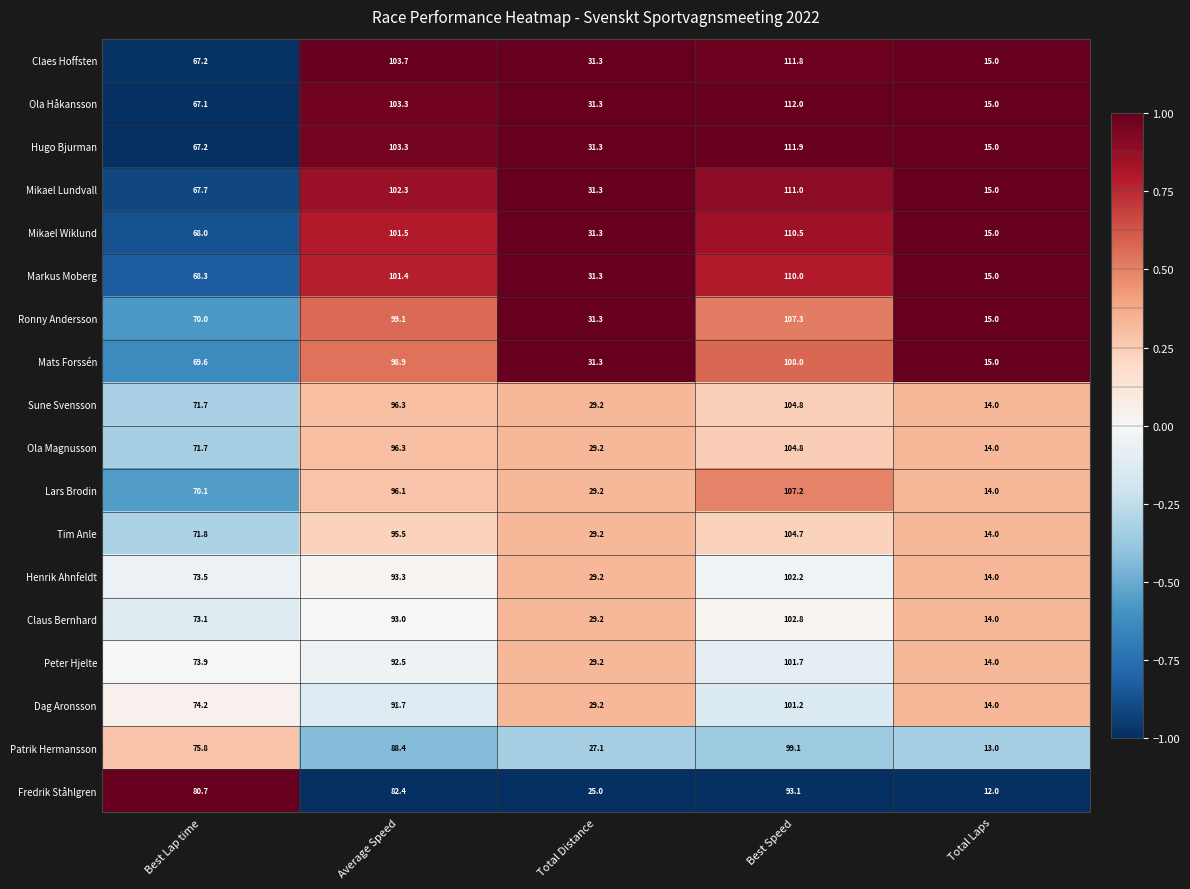

Which series has the largest range (max minus min)?

Ola Håkansson